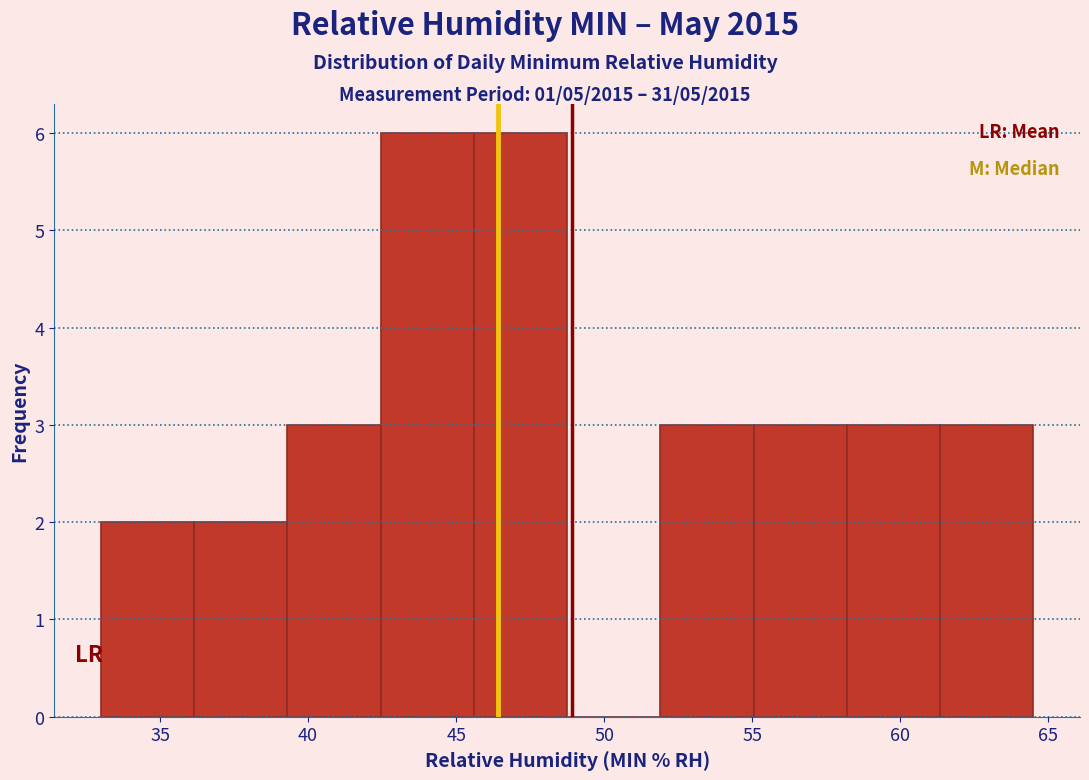

Reading left to right, list every bar in this chart as the range it spans on the x-axis followed by its height. Neither the bar edges nor the heights are printed on the chart, so give them approximately, as read against the axes.

33.00 to 36.15: 2
36.15 to 39.30: 2
39.30 to 42.45: 3
42.45 to 45.60: 6
45.60 to 48.75: 6
48.75 to 51.90: 0
51.90 to 55.05: 3
55.05 to 58.20: 3
58.20 to 61.35: 3
61.35 to 64.50: 3